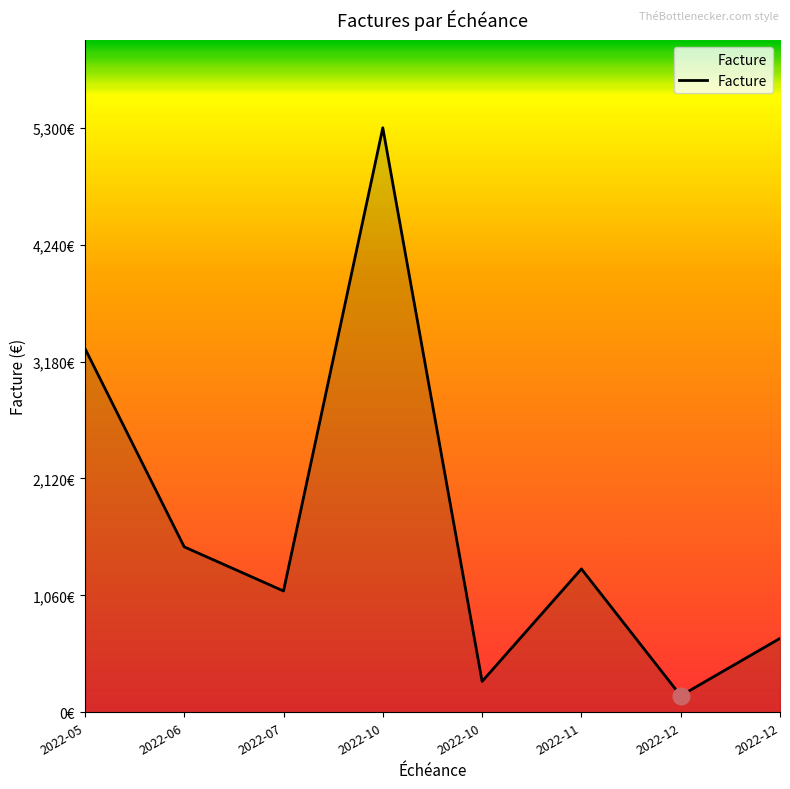

Which label corresponds to the smallest value in the chart?

2022-12